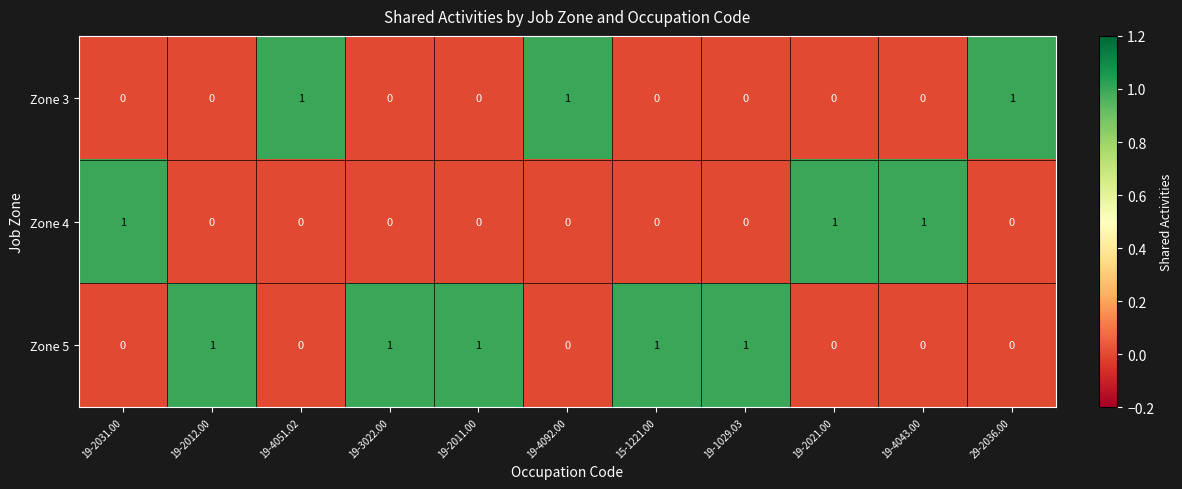

At how many categories does at least one series exceed 0?

11